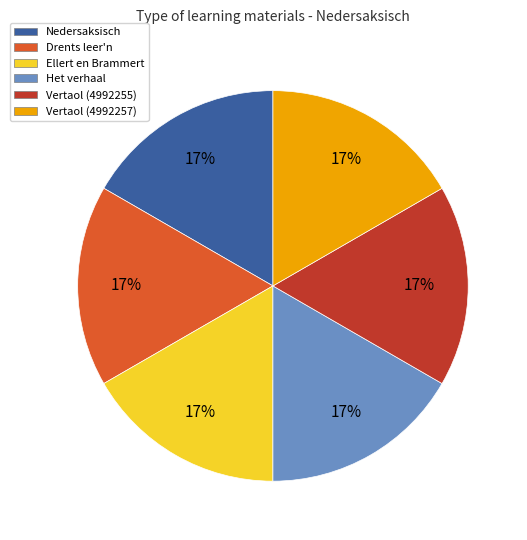

To the nearest percent, what is the combined percentage of Vertaol (4992257) and Nedersaksisch?

33%